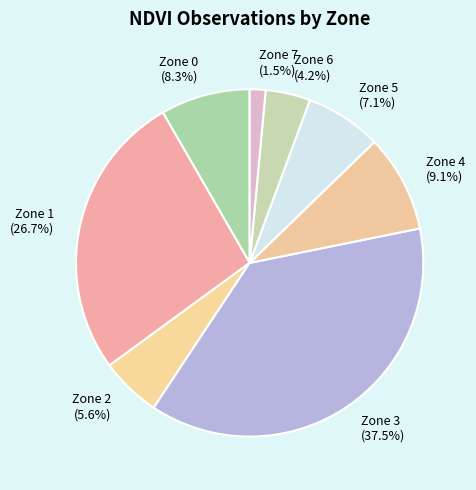

What is the ratio of the value at Zone 1 (26.7%) to the value at Zone 5 (7.1%)?

3.8